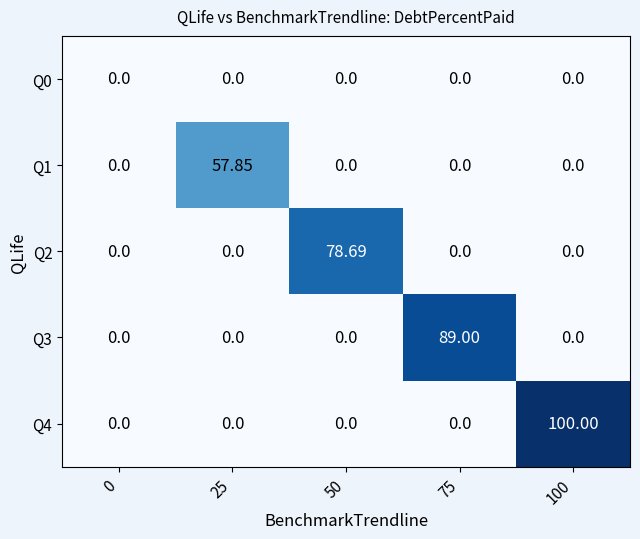

Is the value of Q4 at 0 greater than the value of Q1 at 25?

No